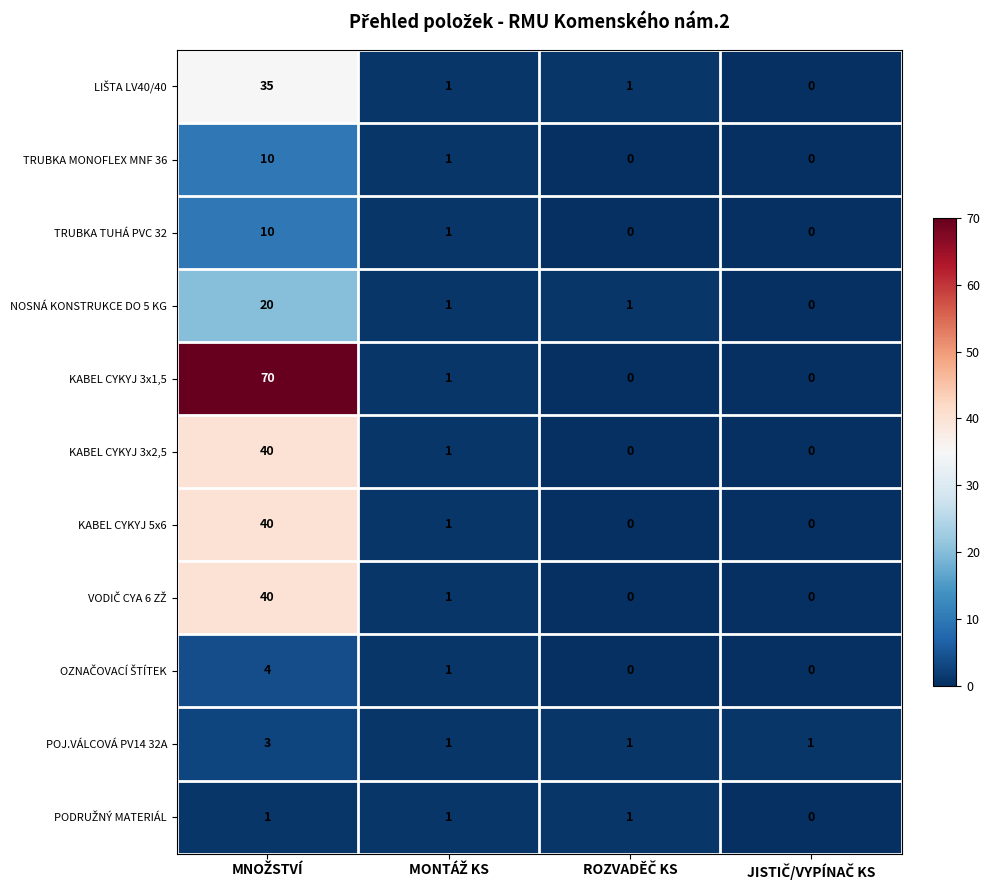

What is the maximum value shown in the chart?

70